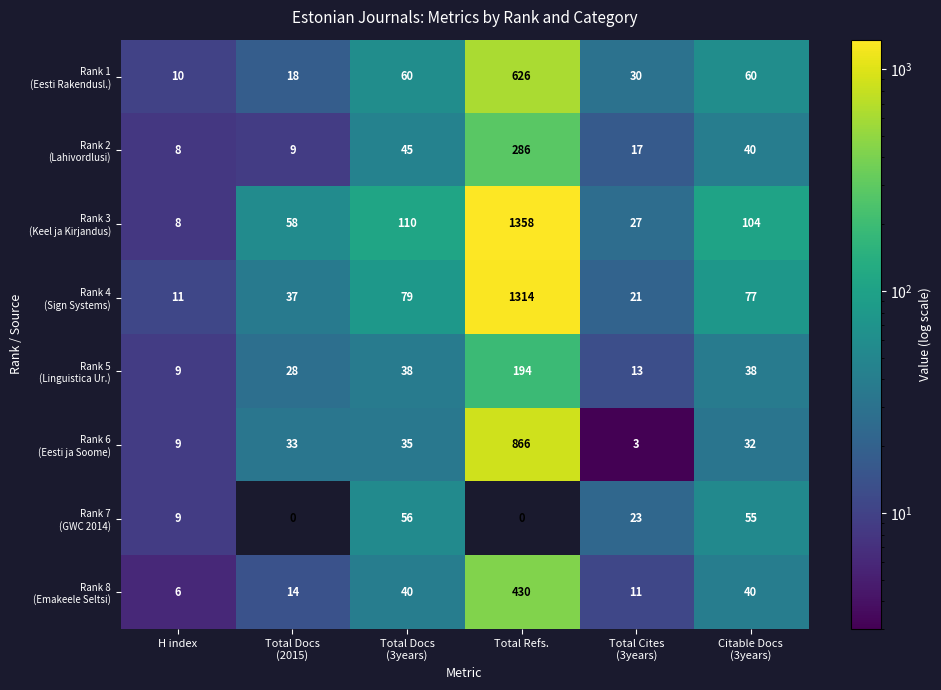

What is the difference between the highest and lowest values at H index?

5